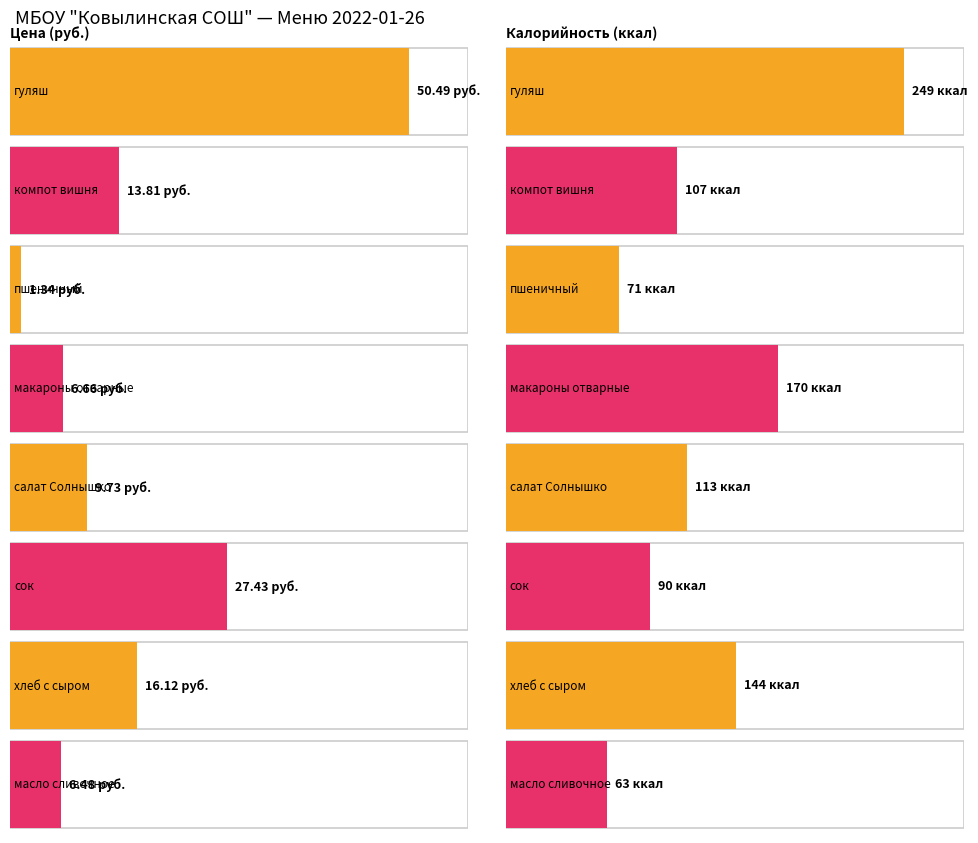

What is the change in value from пшеничный to макароны отварные?

+5.3